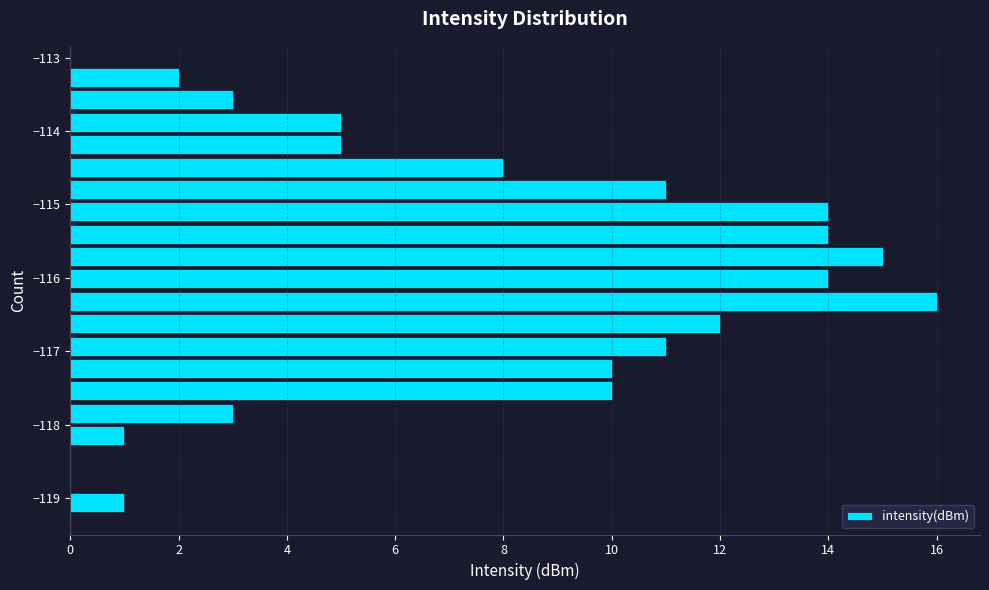

Around what value on the y-axis is the longest bar? Give the approximate position of its centre, as read against the axis.

-116.3